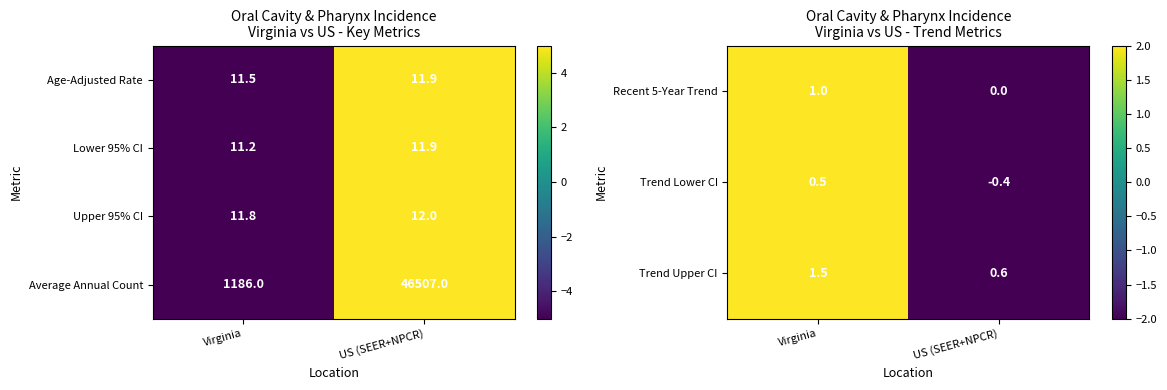

The Trend Upper CI series shows 1.5 at Virginia. True or false?

True